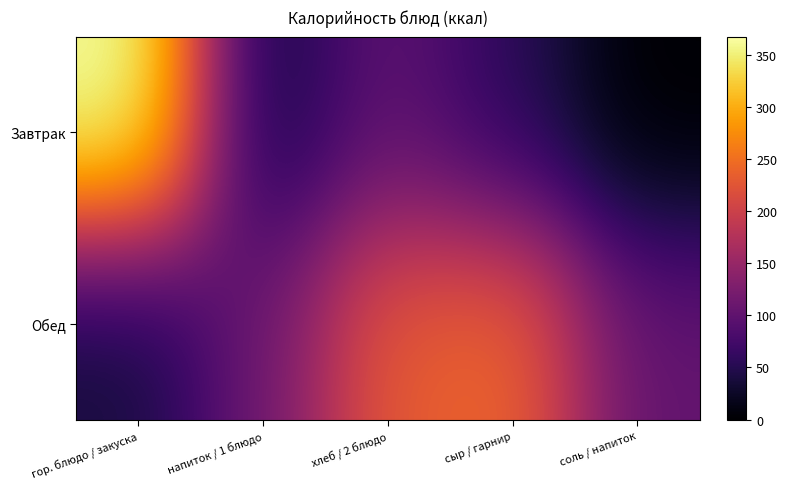

Between гор. блюдо / закуска and соль / напиток, which series saw the biggest shift?

Завтрак